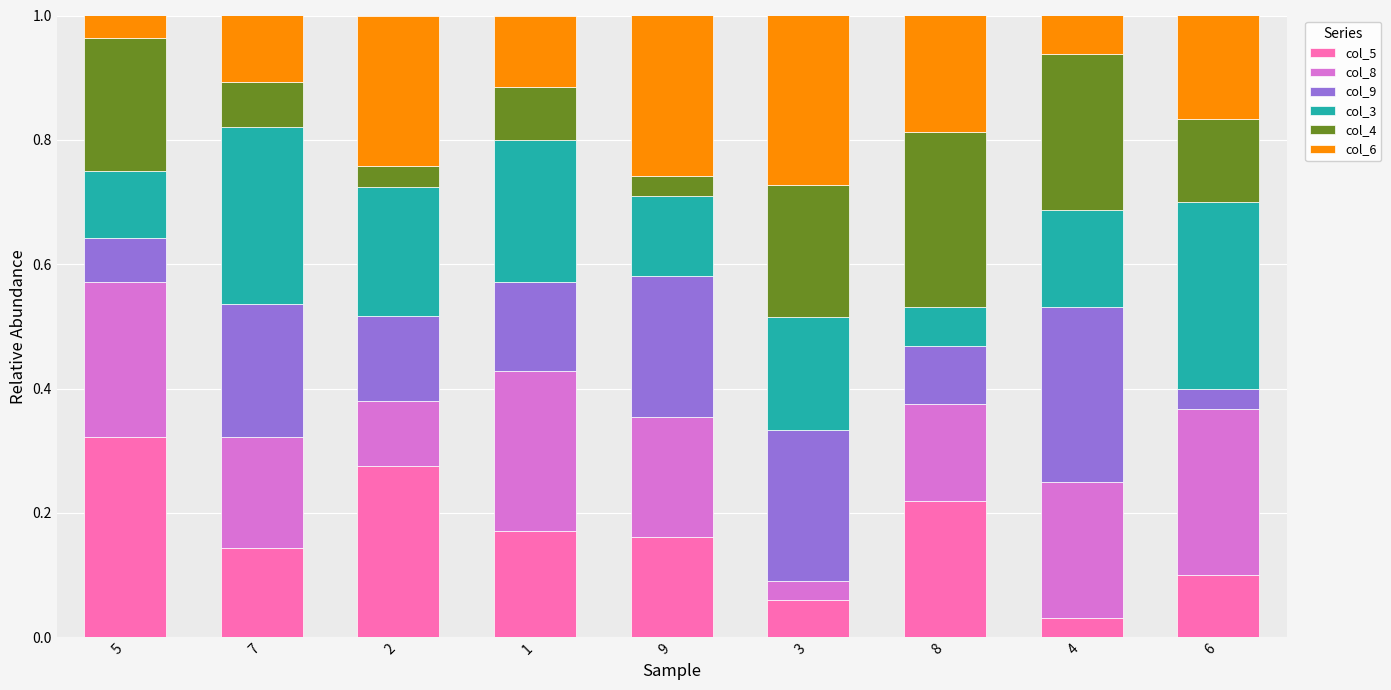

Which category has the highest value in the col_5 series?

5